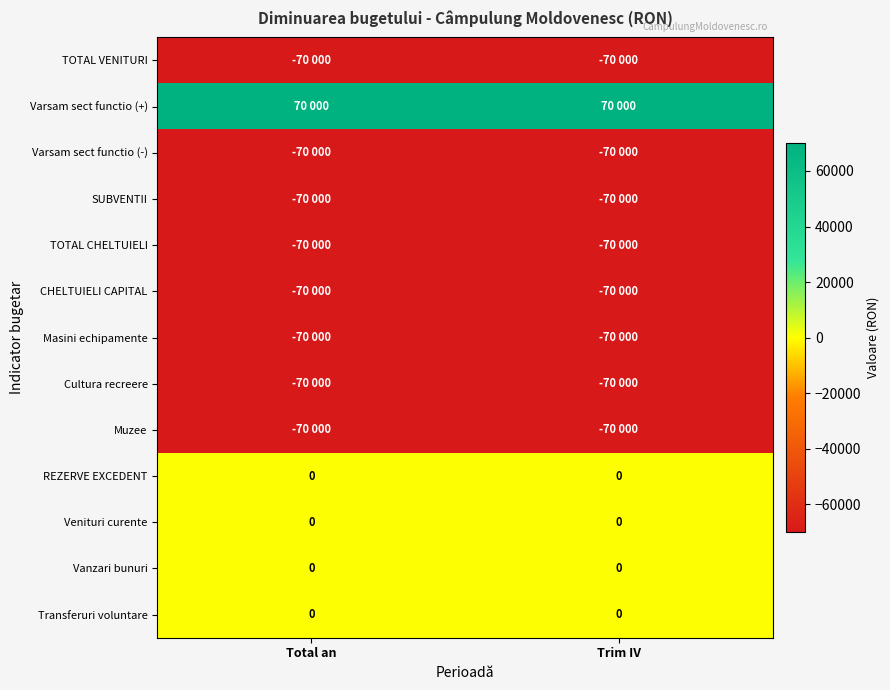

Which category has the lowest value across all series?

Total an